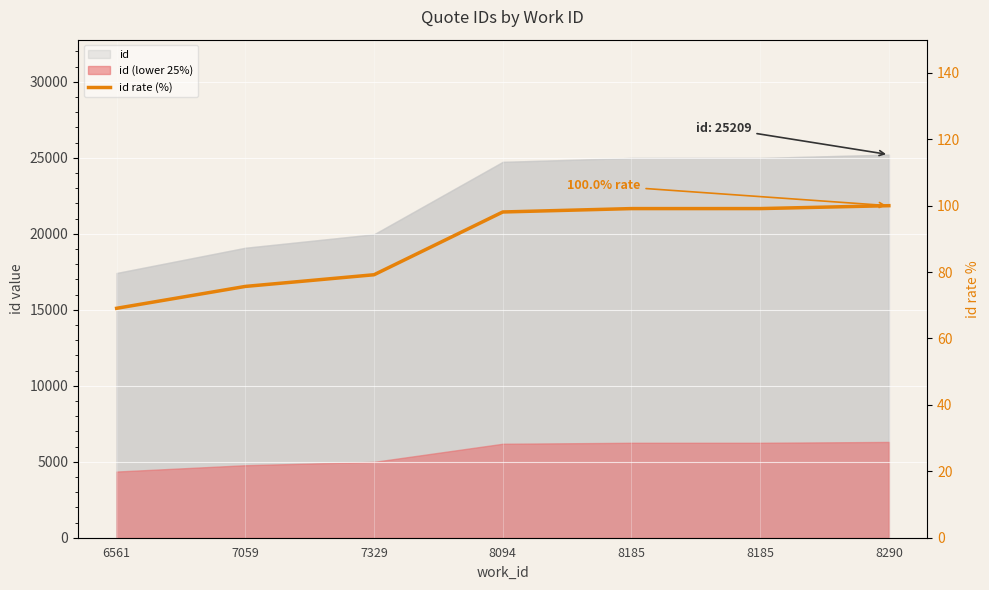

Is it true that the value at 6561 is 27.6?

False